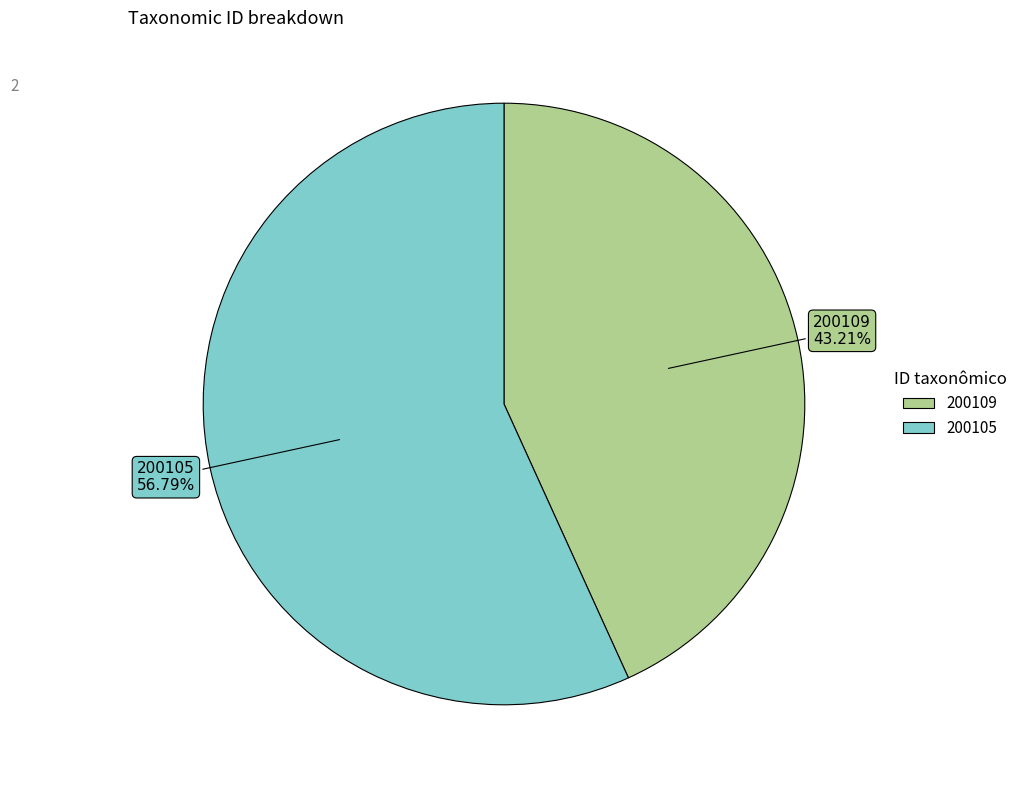

Approximately how many times larger is the value at 200105 compared to 200109?

1.3